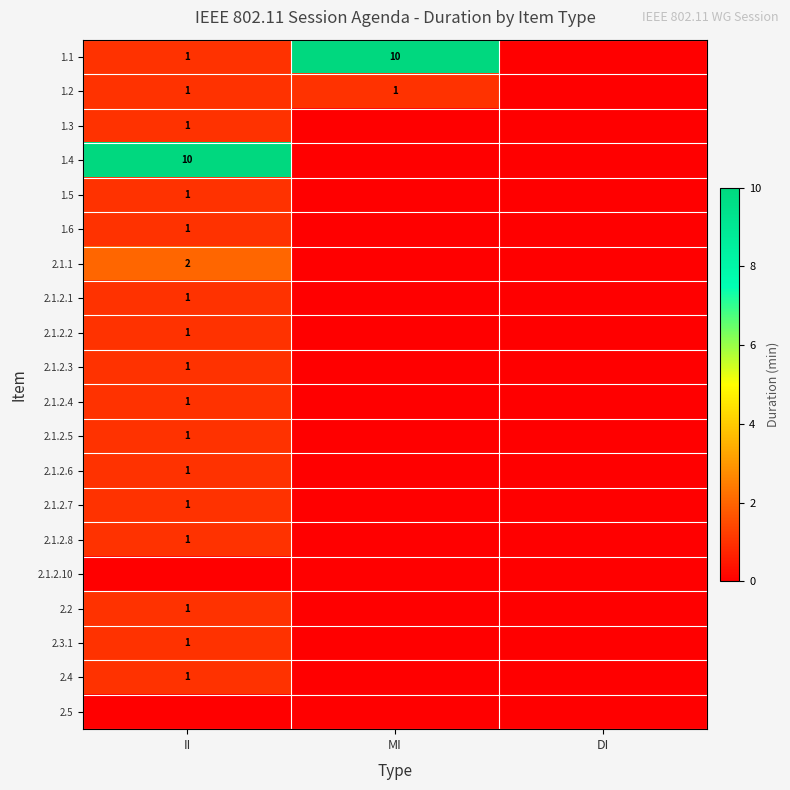

What is the difference between the 2.1.1 values at DI and II?

2